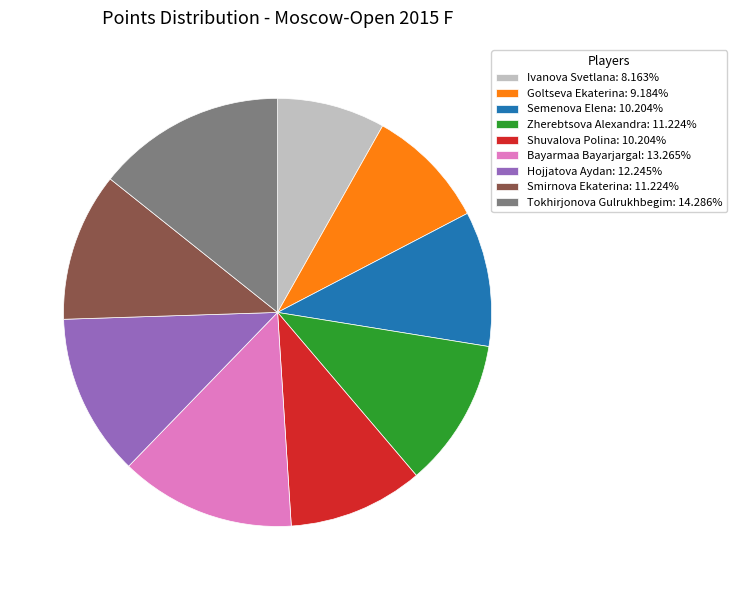

Combined, do Semenova Elena: 10.204% and Bayarmaa Bayarjargal: 13.265% account for over 50%?

No